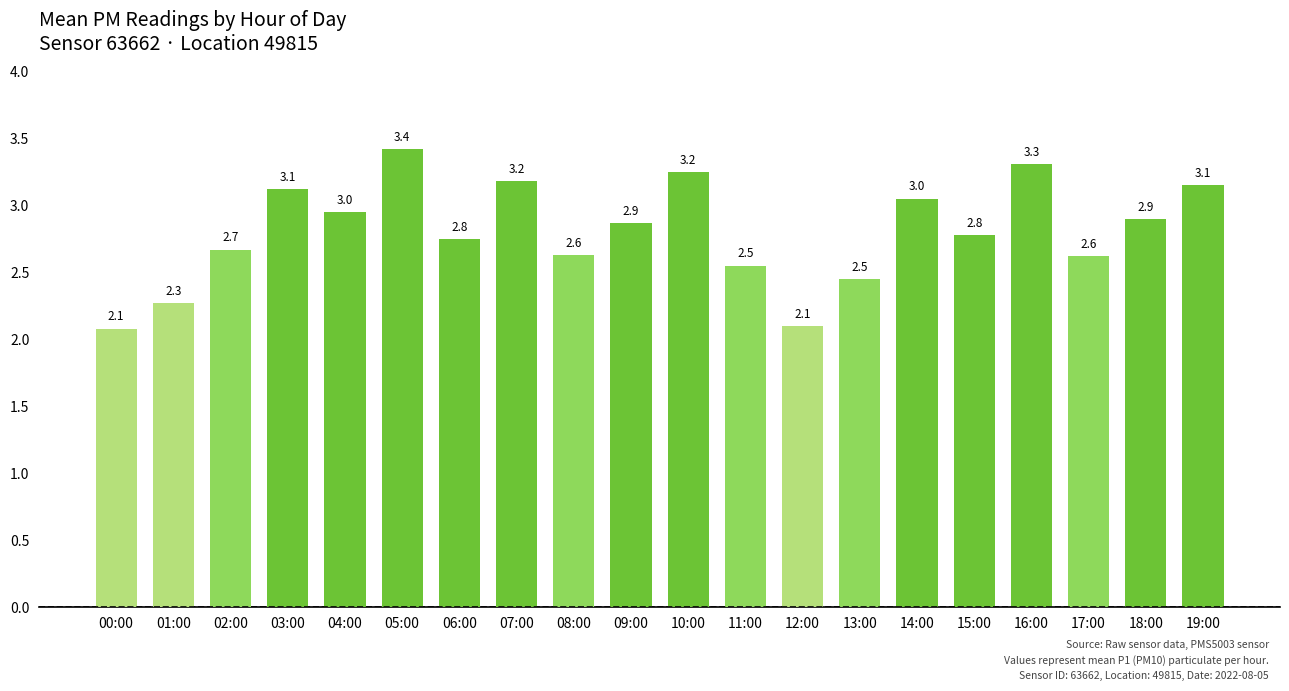

How many distinct data groups are displayed?

1